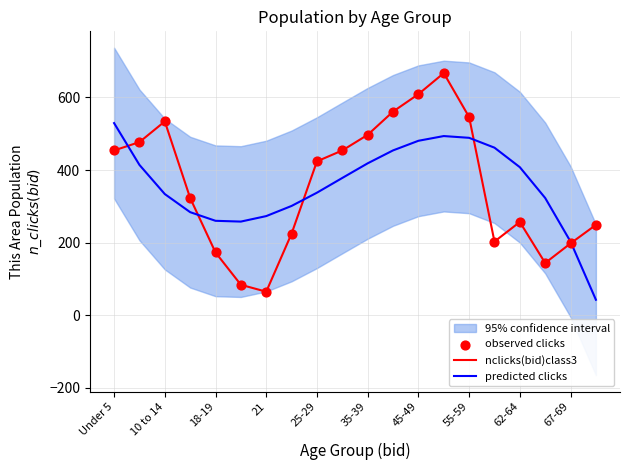

At how many categories does at least one series exceed 281?

15